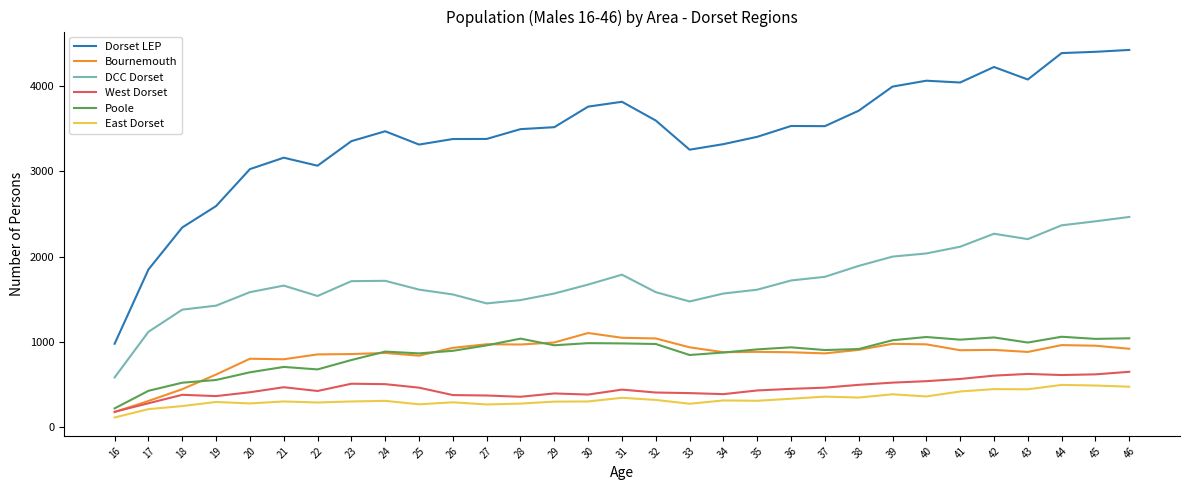

What are all the series names shown in the legend?

Dorset LEP, Bournemouth, DCC Dorset, West Dorset, Poole, East Dorset